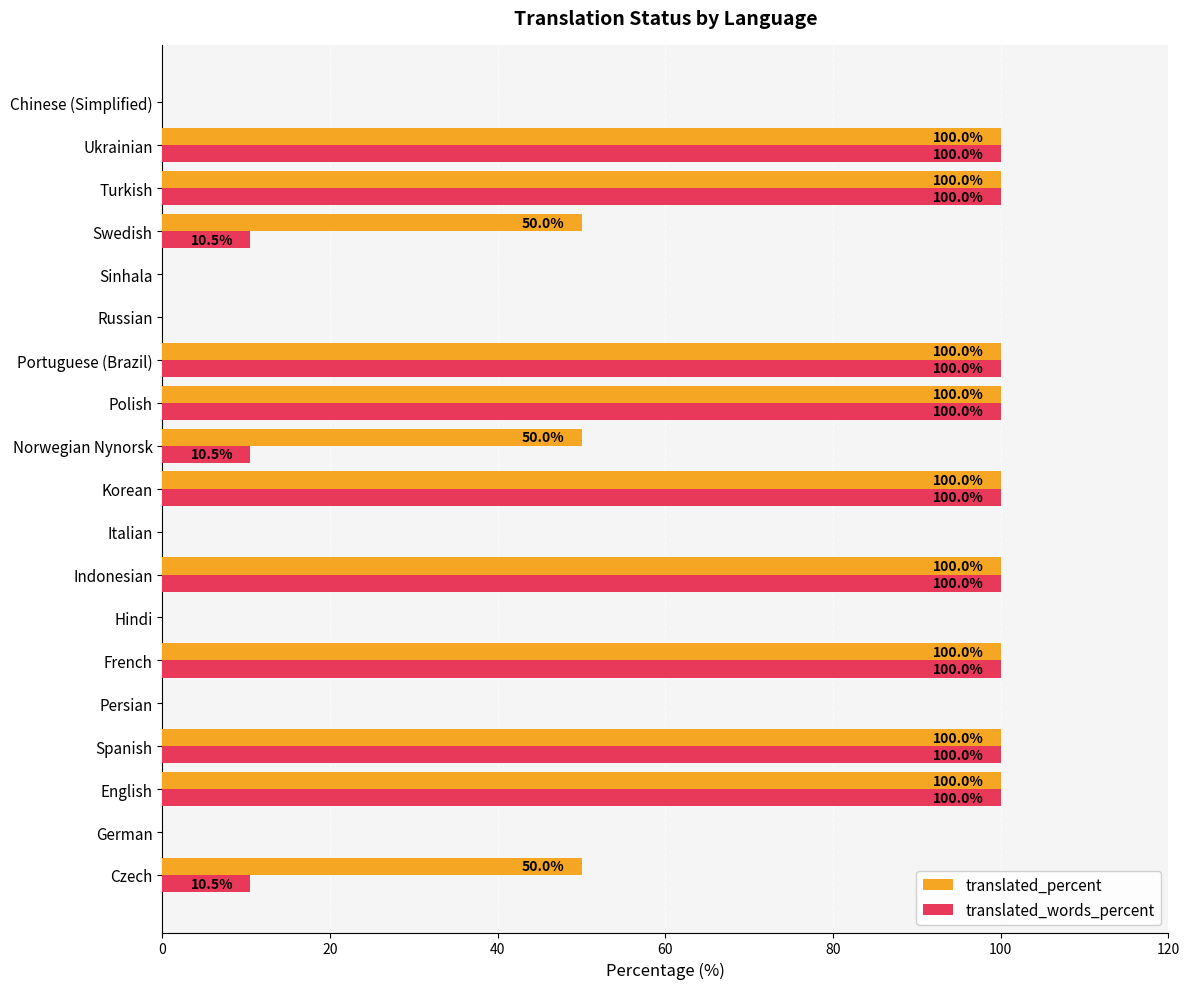

What is the highest value of the translated_percent series?

100.0